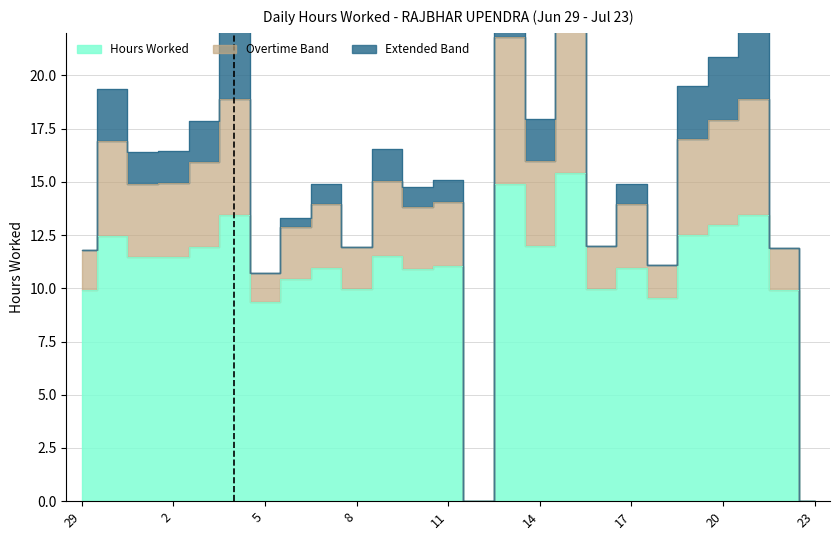

What position from the left is 11?

13